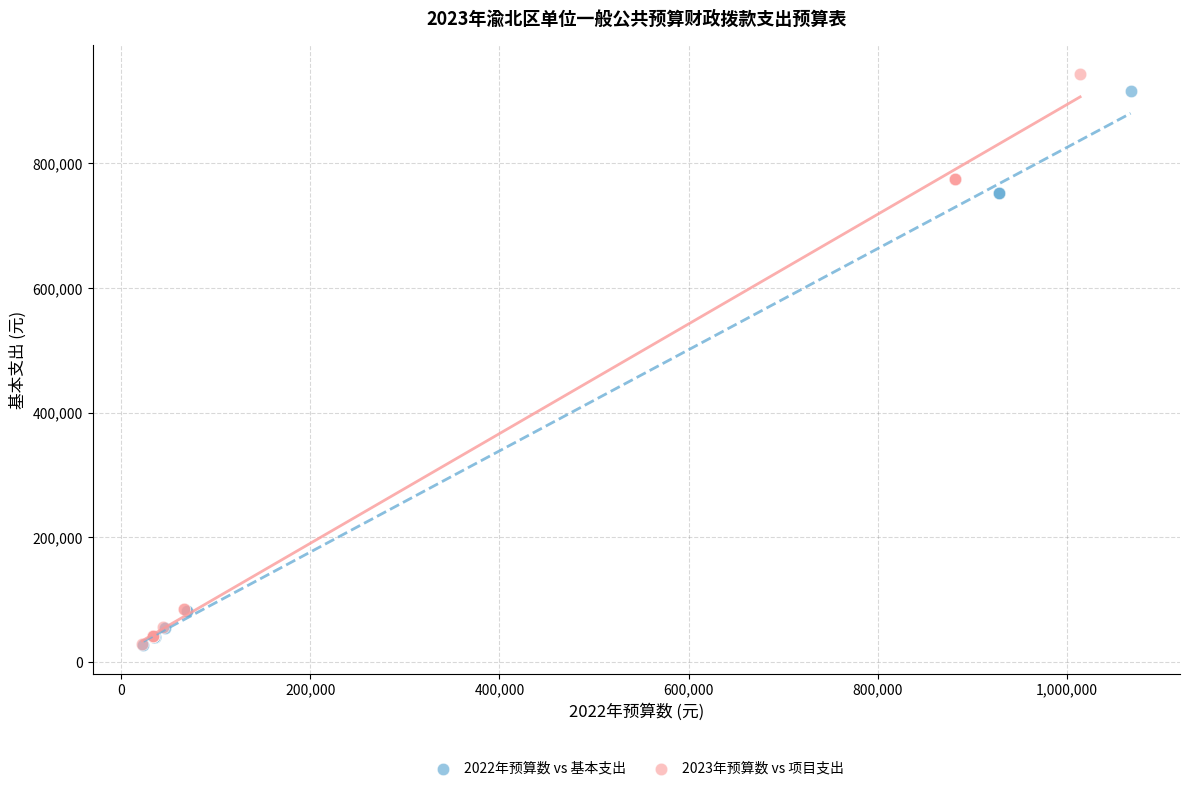

What are all the series names shown in the legend?

2022年预算数 vs 基本支出, 2023年预算数 vs 项目支出